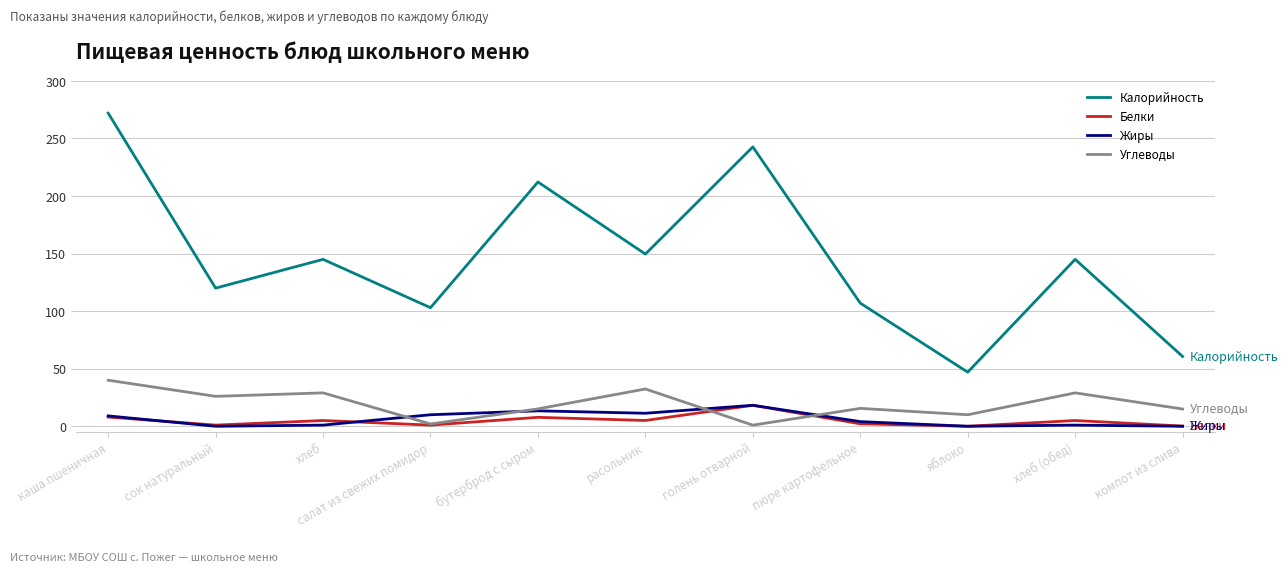

Which series has the largest total across all categories?

Калорийность